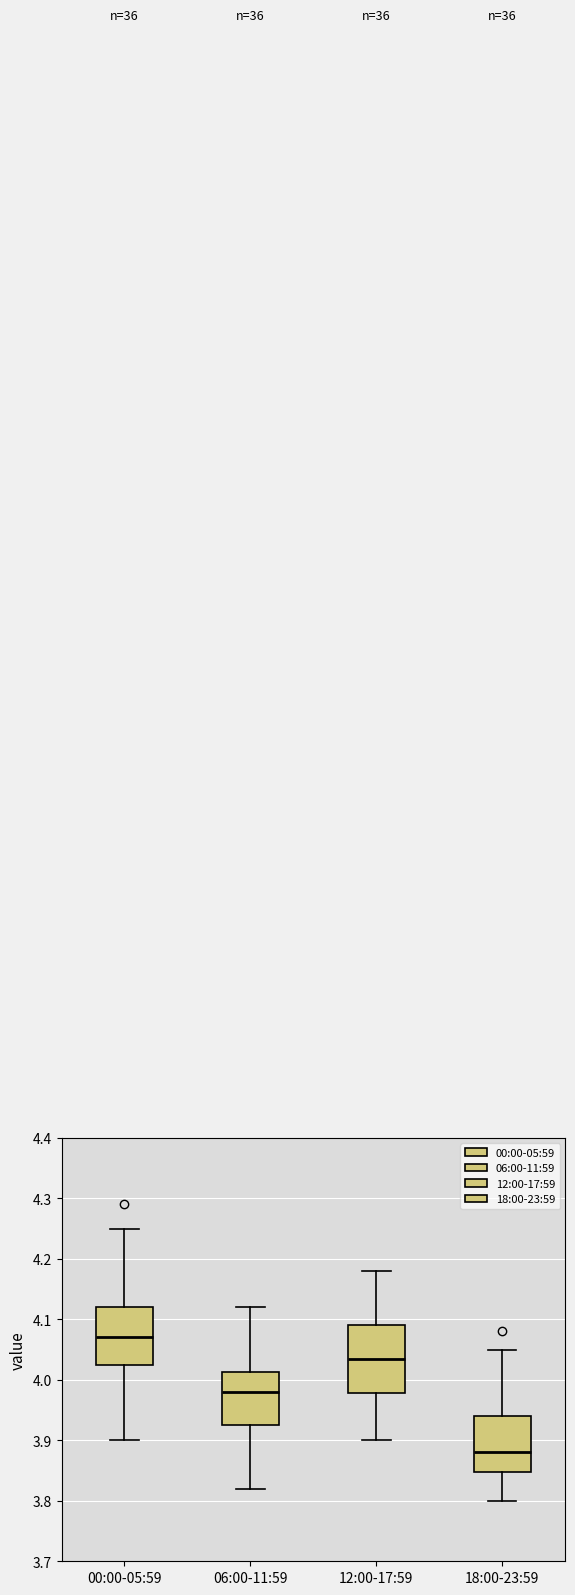

Which box has the highest median line?

00:00-05:59